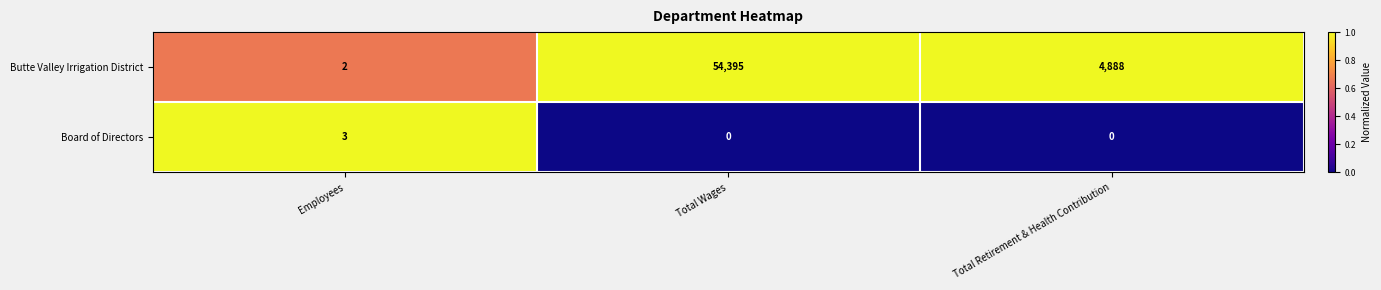

What is the difference between the Butte Valley Irrigation District values at Total Retirement & Health Contribution and Employees?

4886